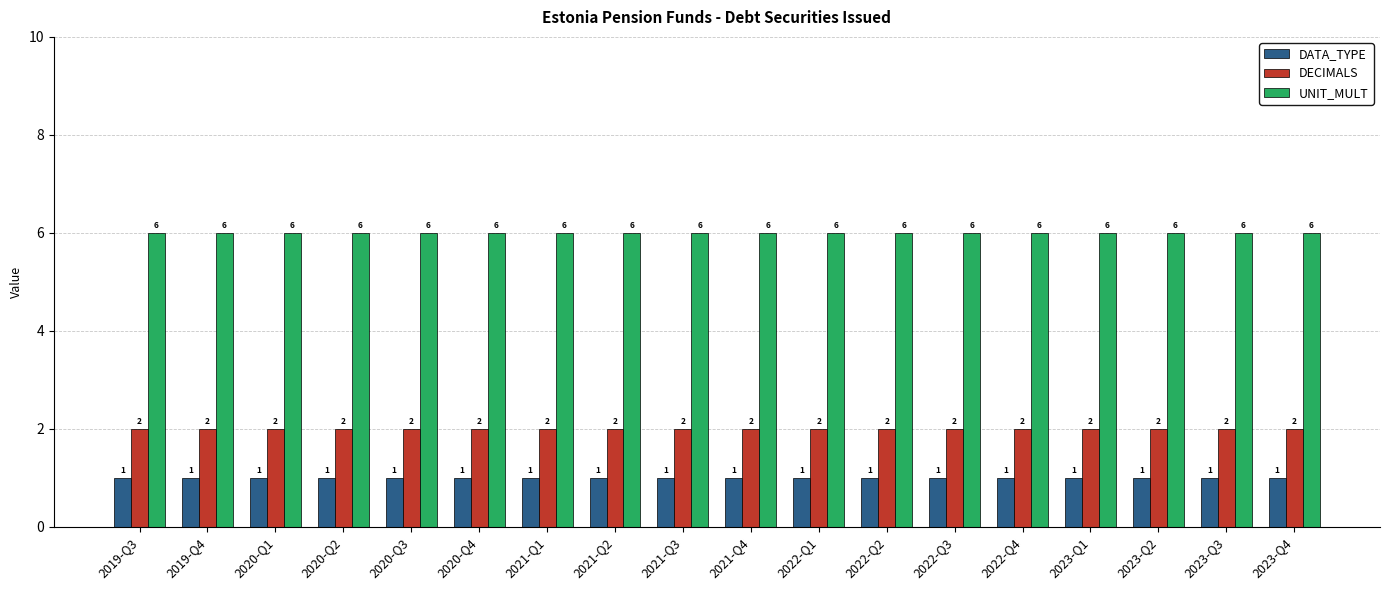

Which series has the largest total across all categories?

UNIT_MULT